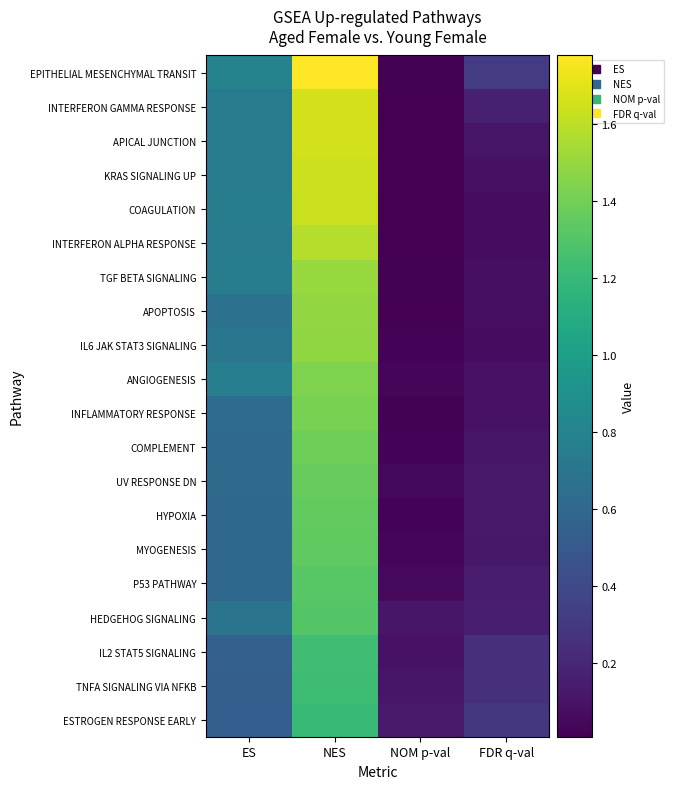

Reading left to right, extract all data points from this chart.

EPITHELIAL MESENCHYMAL TRANSIT: ES=0.8	NES=1.8	NOM p-val=0.0	FDR q-val=0.3
INTERFERON GAMMA RESPONSE: ES=0.7	NES=1.7	NOM p-val=0.0	FDR q-val=0.2
APICAL JUNCTION: ES=0.7	NES=1.7	NOM p-val=0.0	FDR q-val=0.1
KRAS SIGNALING UP: ES=0.7	NES=1.6	NOM p-val=0.0	FDR q-val=0.1
COAGULATION: ES=0.8	NES=1.6	NOM p-val=0.0	FDR q-val=0.1
INTERFERON ALPHA RESPONSE: ES=0.7	NES=1.6	NOM p-val=0.0	FDR q-val=0.1
TGF BETA SIGNALING: ES=0.8	NES=1.5	NOM p-val=0.0	FDR q-val=0.1
APOPTOSIS: ES=0.7	NES=1.5	NOM p-val=0.0	FDR q-val=0.1
IL6 JAK STAT3 SIGNALING: ES=0.7	NES=1.5	NOM p-val=0.0	FDR q-val=0.1
ANGIOGENESIS: ES=0.8	NES=1.4	NOM p-val=0.0	FDR q-val=0.1
INFLAMMATORY RESPONSE: ES=0.6	NES=1.4	NOM p-val=0.0	FDR q-val=0.1
COMPLEMENT: ES=0.6	NES=1.4	NOM p-val=0.0	FDR q-val=0.1
UV RESPONSE DN: ES=0.6	NES=1.4	NOM p-val=0.0	FDR q-val=0.1
HYPOXIA: ES=0.6	NES=1.4	NOM p-val=0.0	FDR q-val=0.1
MYOGENESIS: ES=0.6	NES=1.3	NOM p-val=0.0	FDR q-val=0.1
P53 PATHWAY: ES=0.6	NES=1.3	NOM p-val=0.1	FDR q-val=0.2
HEDGEHOG SIGNALING: ES=0.7	NES=1.3	NOM p-val=0.1	FDR q-val=0.2
IL2 STAT5 SIGNALING: ES=0.5	NES=1.2	NOM p-val=0.1	FDR q-val=0.2
TNFA SIGNALING VIA NFKB: ES=0.5	NES=1.2	NOM p-val=0.1	FDR q-val=0.3
ESTROGEN RESPONSE EARLY: ES=0.5	NES=1.2	NOM p-val=0.1	FDR q-val=0.3